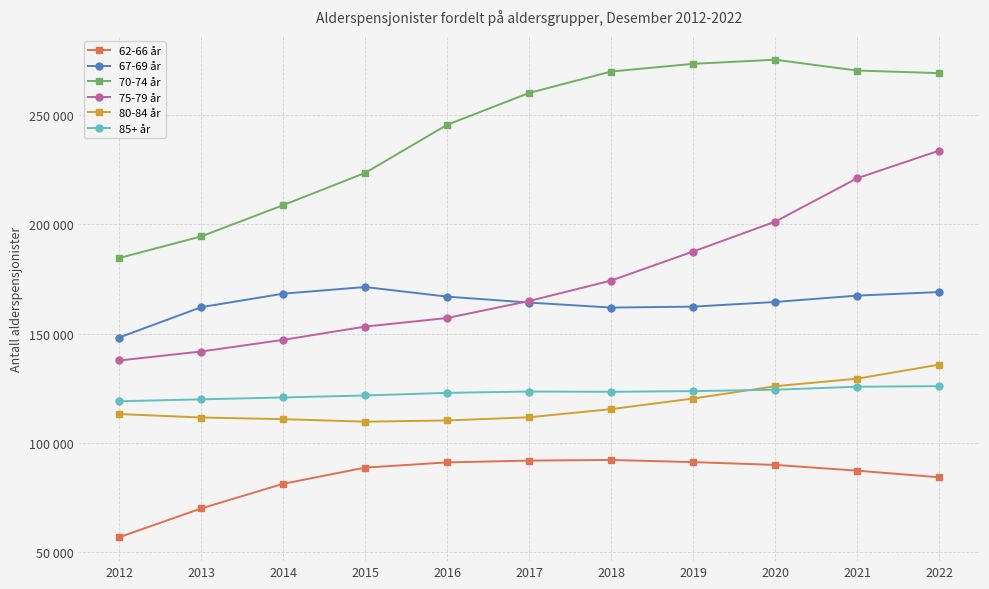

Reading left to right, extract all data points from this chart.

62-66 år: 2012=56944	2013=70126	2014=81388	2015=88792	2016=91176	2017=91996	2018=92290	2019=91304	2020=90031	2021=87403	2022=84385
67-69 år: 2012=148266	2013=162141	2014=168319	2015=171356	2016=166966	2017=164251	2018=161972	2019=162389	2020=164515	2021=167434	2022=169058
70-74 år: 2012=184625	2013=194492	2014=208791	2015=223540	2016=245523	2017=260091	2018=269887	2019=273415	2020=275291	2021=270347	2022=269161
75-79 år: 2012=137767	2013=141877	2014=147198	2015=153262	2016=157193	2017=164960	2018=174300	2019=187588	2020=201208	2021=221069	2022=233697
80-84 år: 2012=113284	2013=111702	2014=110950	2015=109792	2016=110352	2017=111799	2018=115528	2019=120369	2020=126000	2021=129435	2022=135872
85+ år: 2012=119134	2013=120004	2014=120873	2015=121765	2016=122975	2017=123575	2018=123470	2019=123757	2020=124403	2021=125771	2022=126042